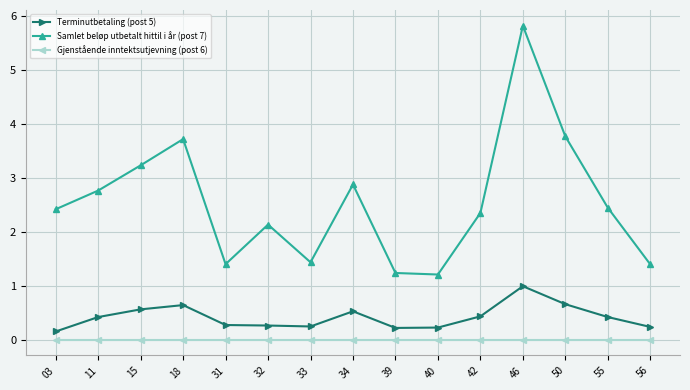

Is the value of Samlet beløp utbetalt hittil i år (post 7) at 15 greater than the value of Terminutbetaling (post 5) at 32?

Yes